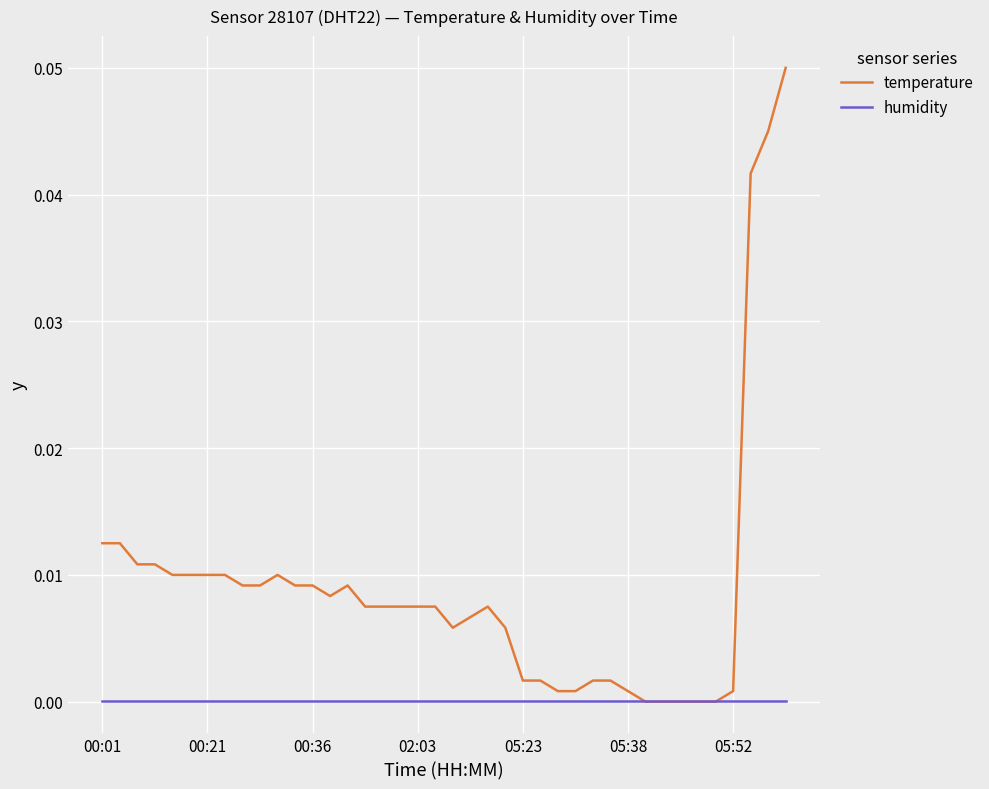

Which series has the widest spread of values?

temperature